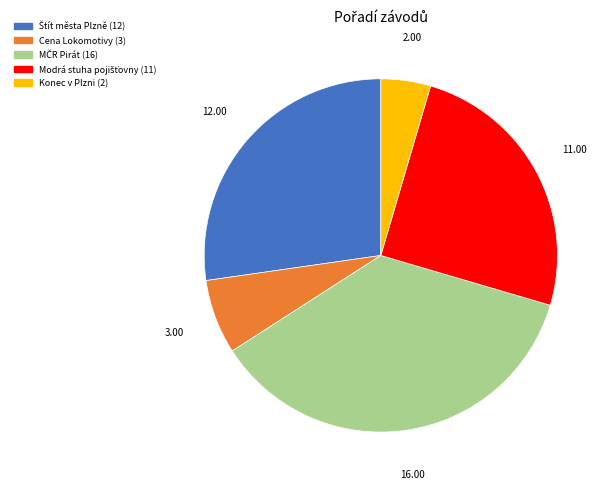

The Konec v Plzni slice represents 5% of the pie. True or false?

True